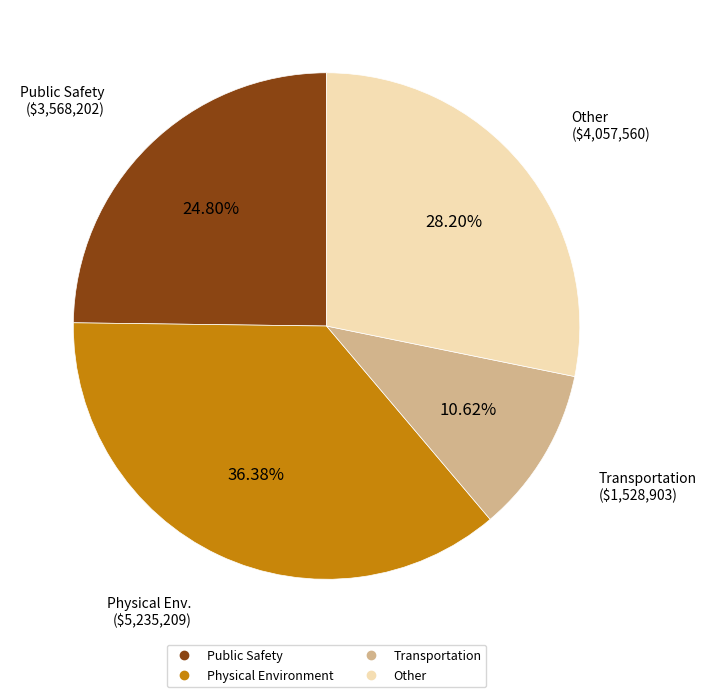

Does any single category account for the majority?

No